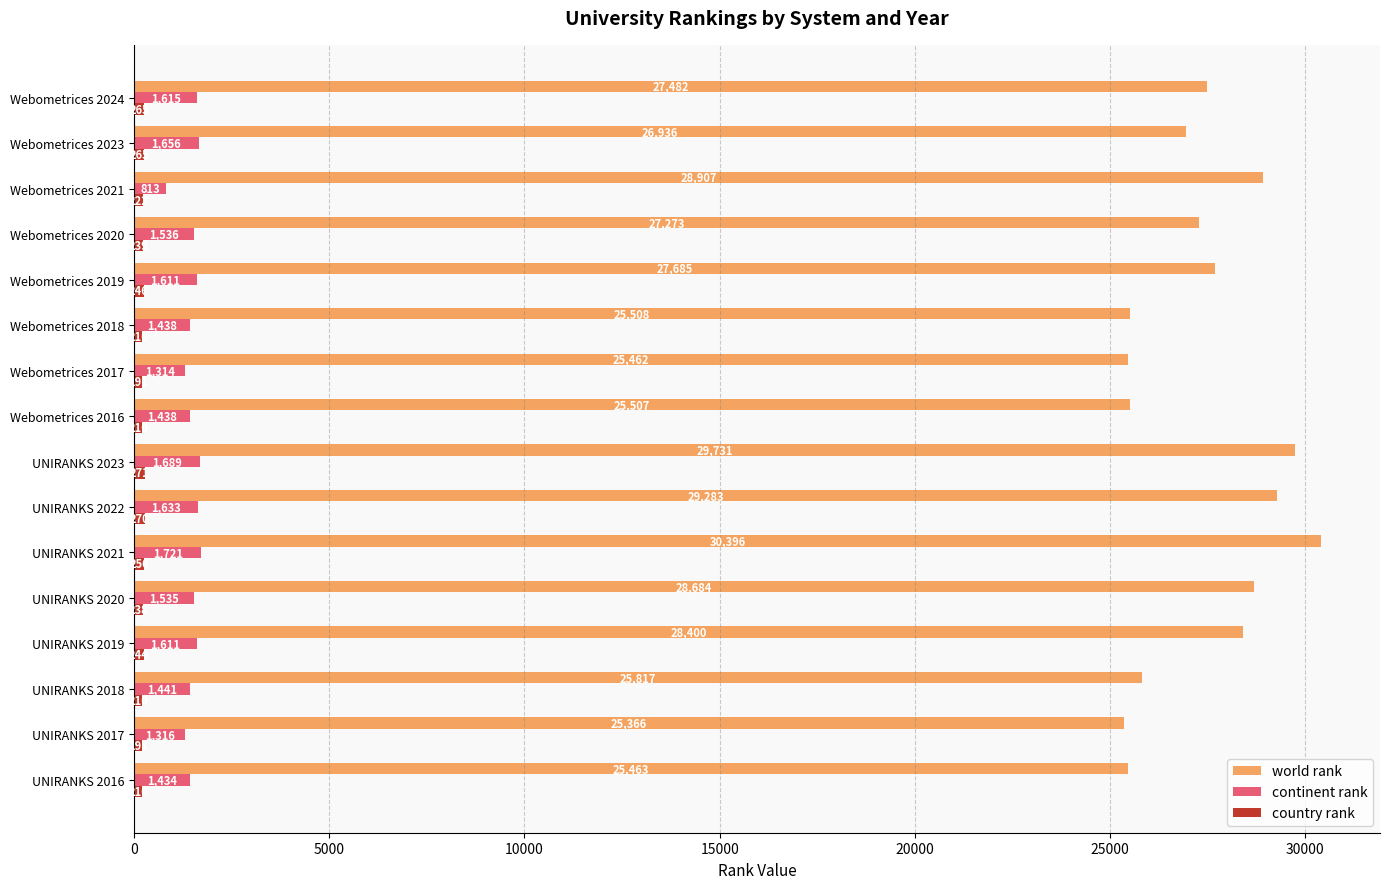

At how many categories does at least one series exceed 9867?

16